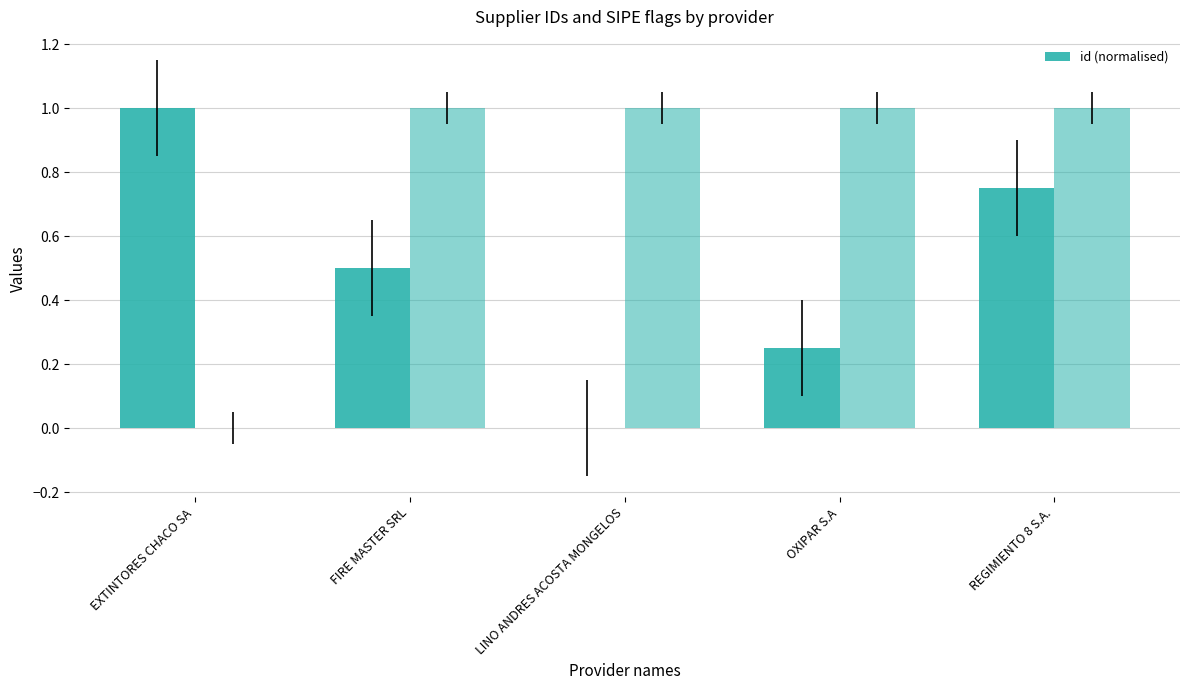

What position from the right is REGIMIENTO 8 S.A.?

1